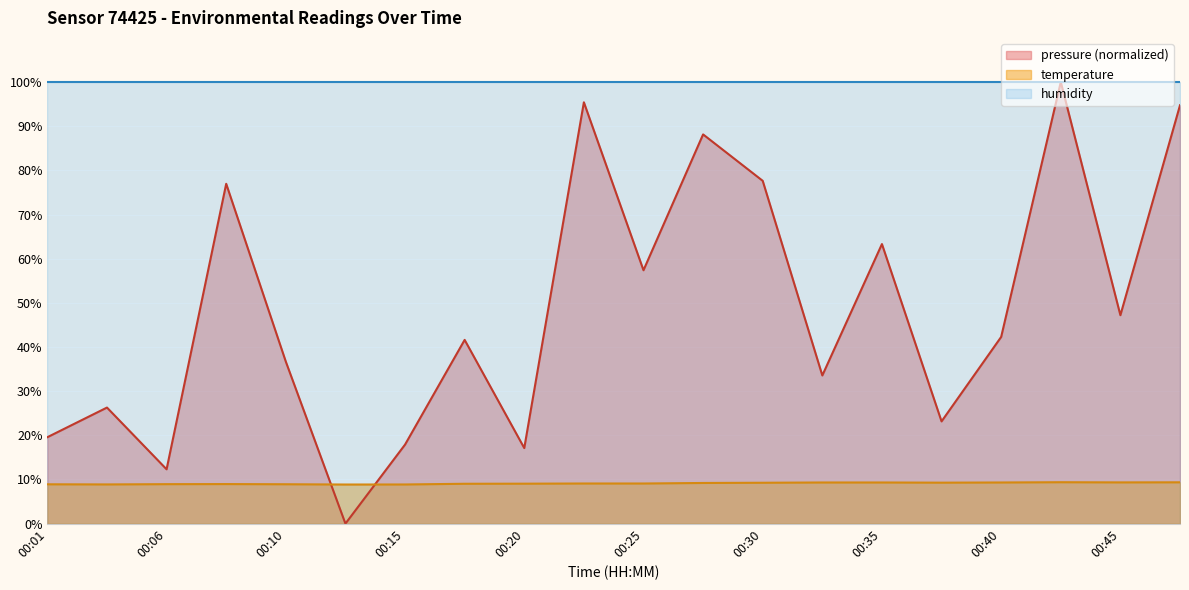

What is the difference between the pressure values at 00:06 and 00:30?

65.3